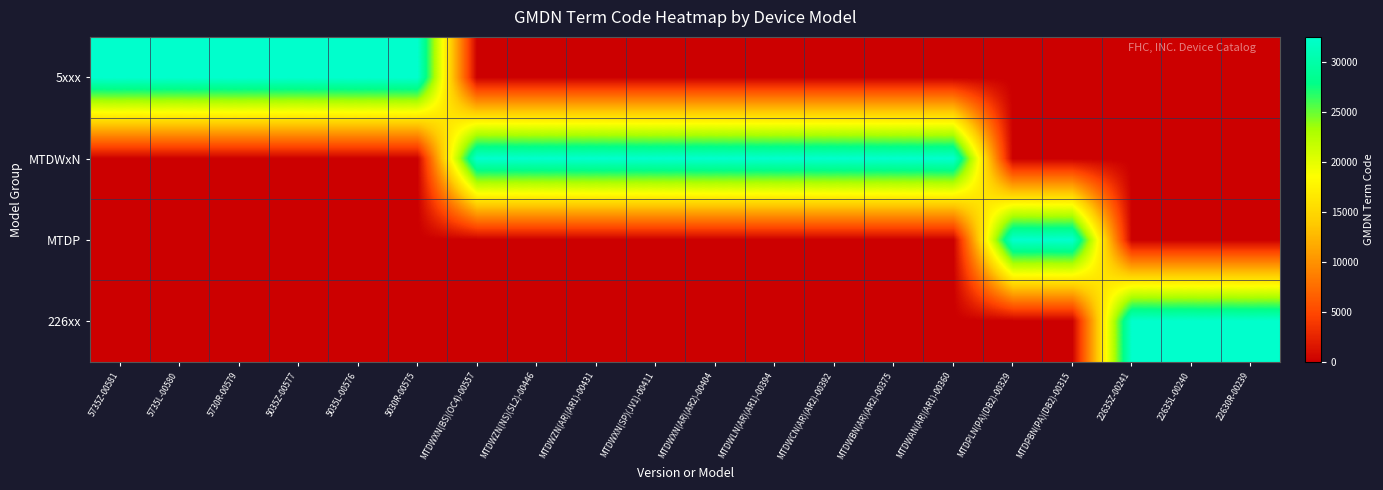

How many distinct data groups are displayed?

4